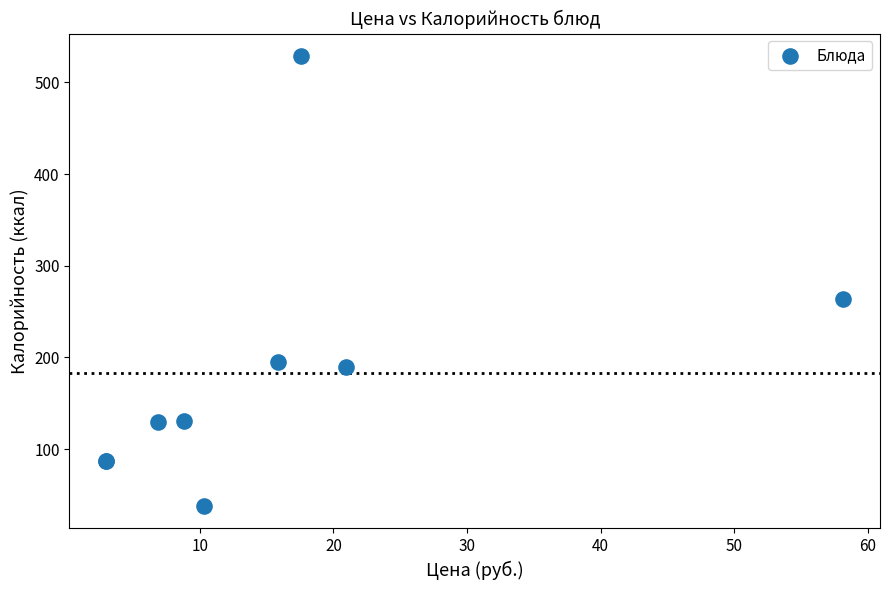

What Y value in the scatter plot is closest to 283?

263.7